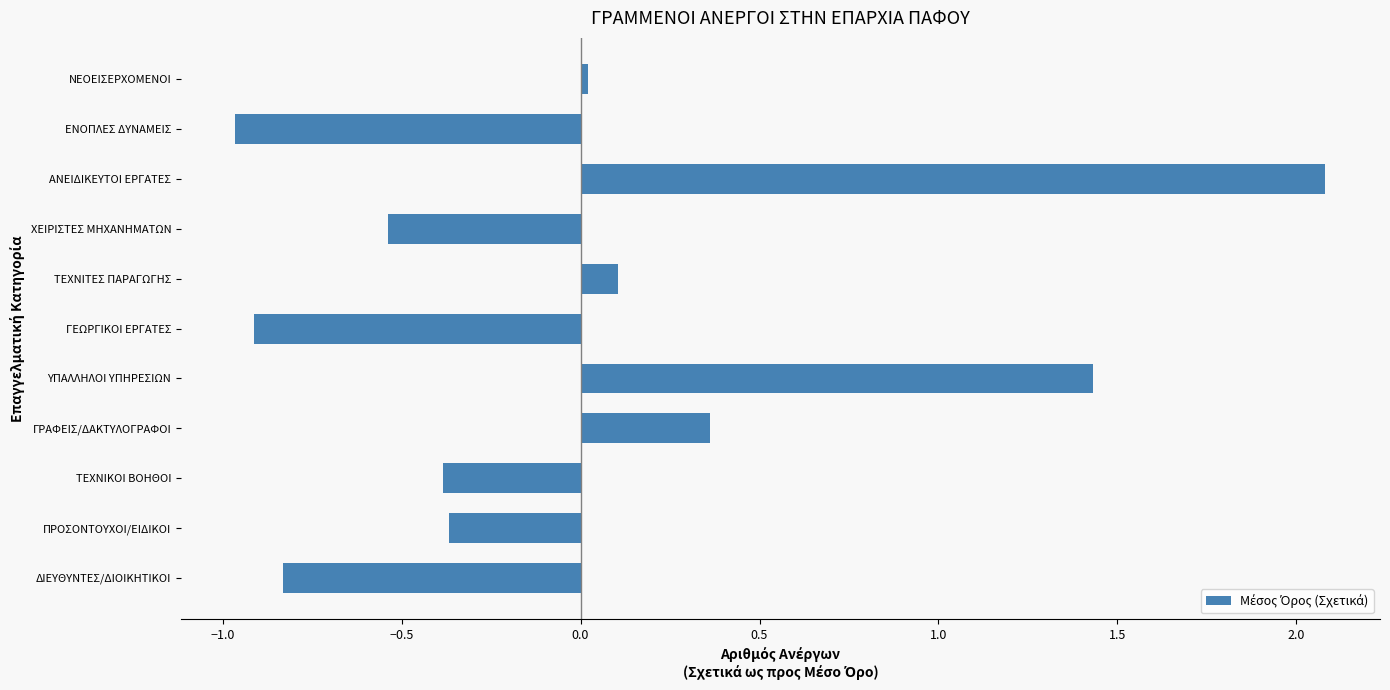

Read the value at ΓΕΩΡΓΙΚΟΙ ΕΡΓΑΤΕΣ.

-0.9